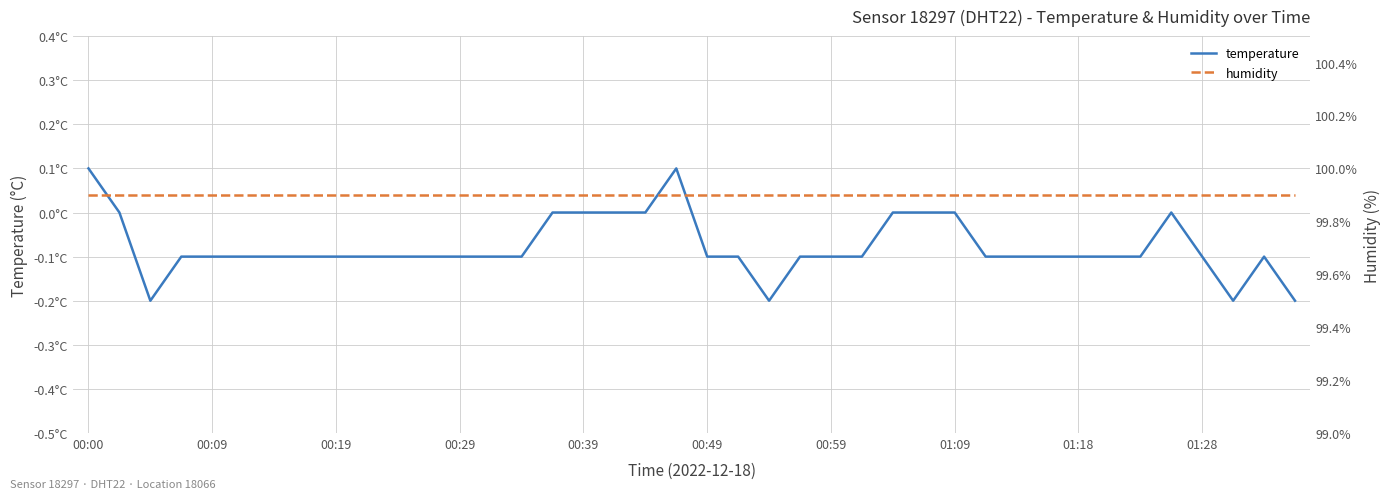

List the series in order of their peak value, lowest first.

temperature, humidity